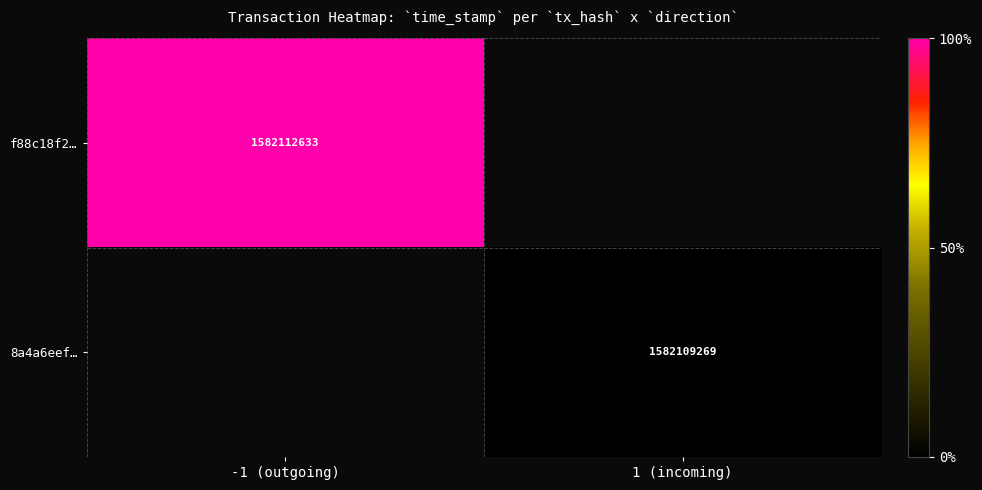

Is the value of f88c18f2… at -1 (outgoing) greater than the value of 8a4a6eef… at 1 (incoming)?

Yes